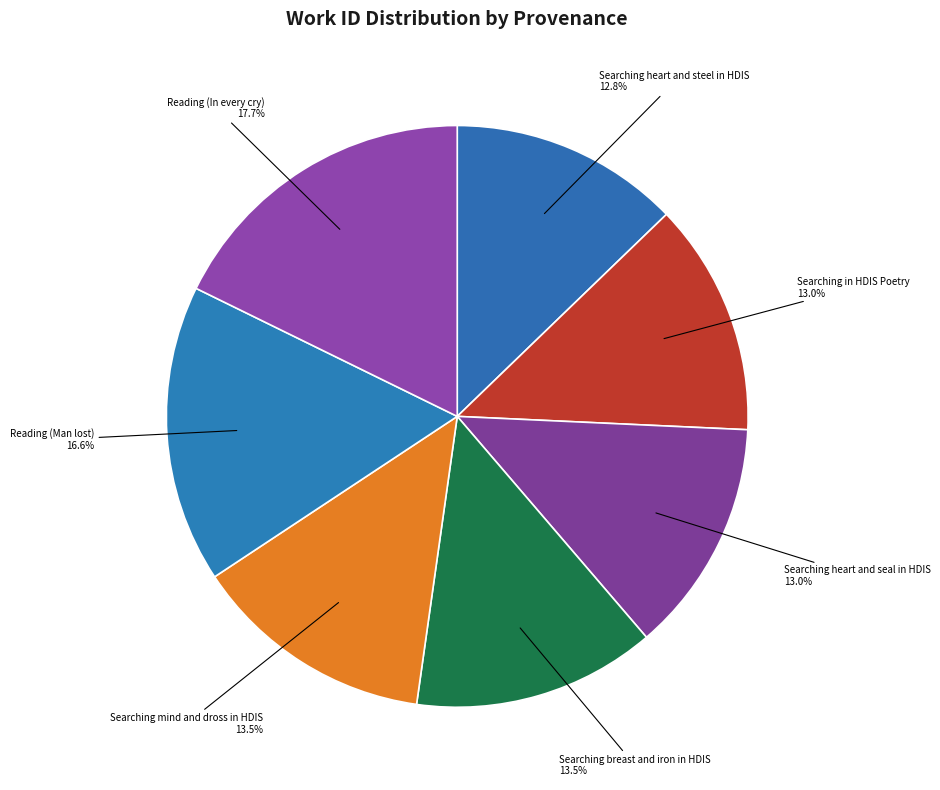

To the nearest percent, what percentage of the pie is Searching in HDIS Poetry?

13%